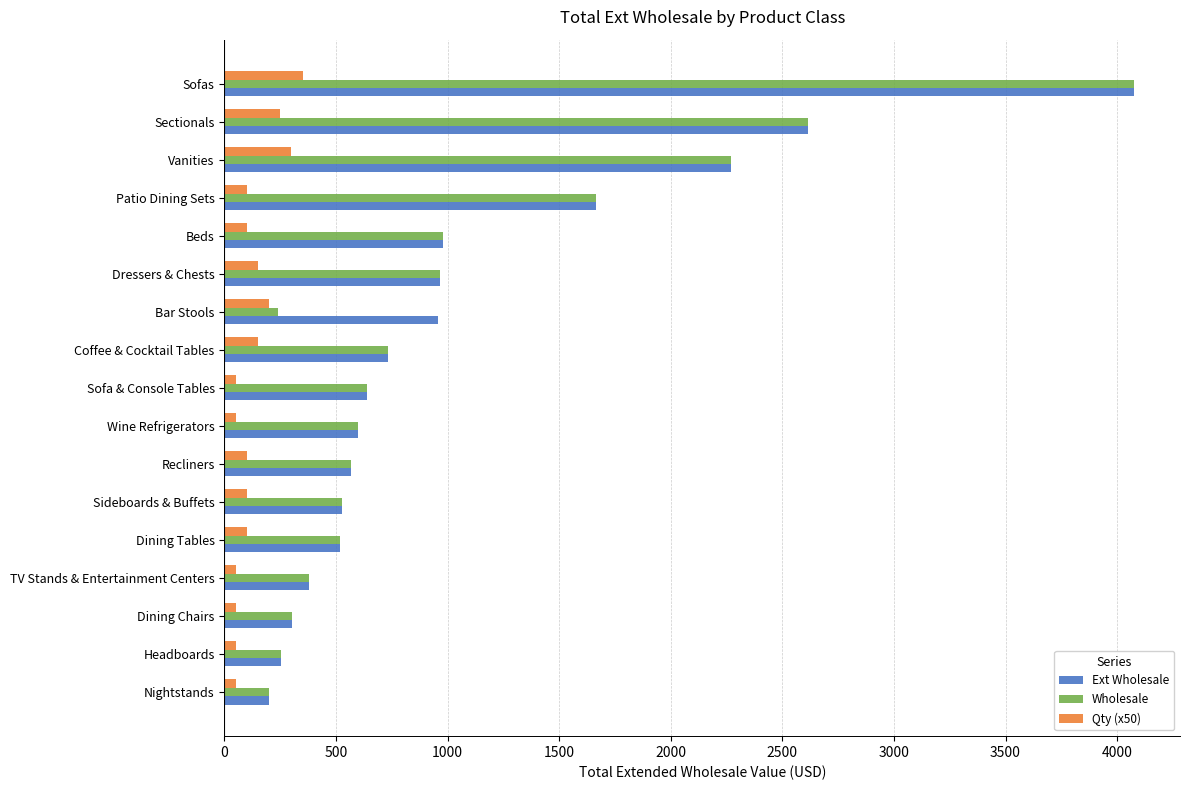

At which label does Ext Wholesale reach its peak?

Sofas